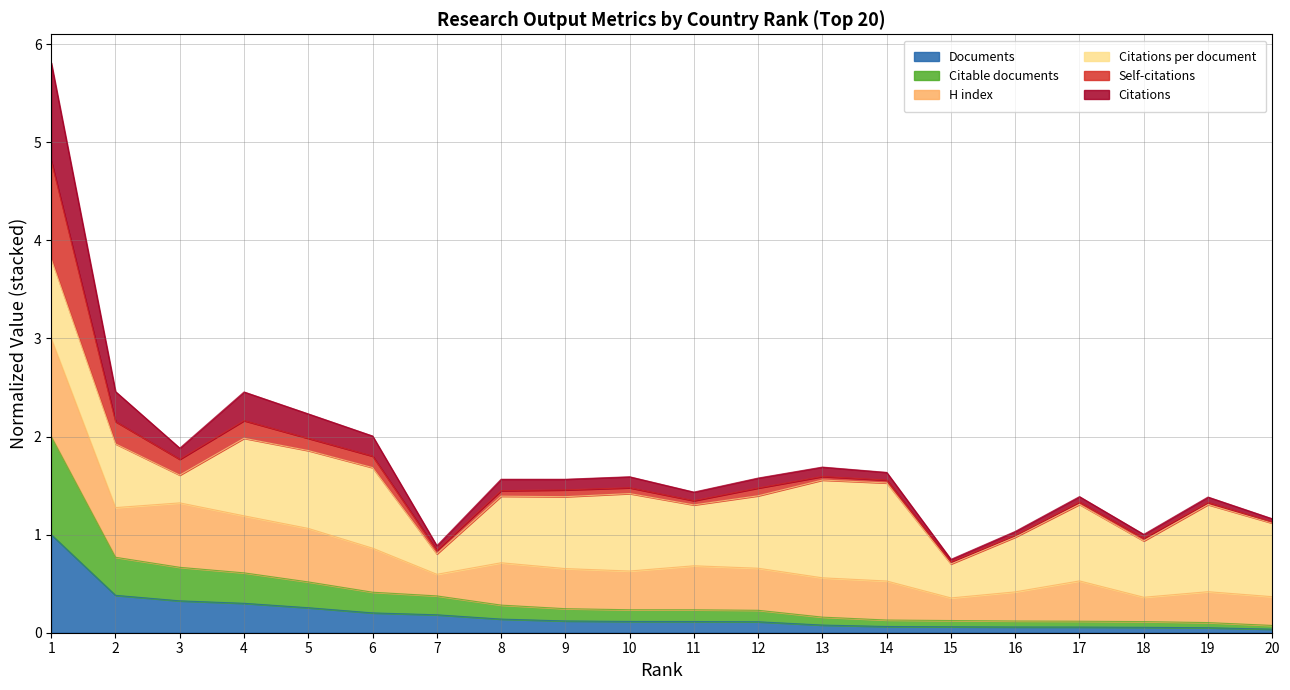

What is the maximum value for Documents?

1.0